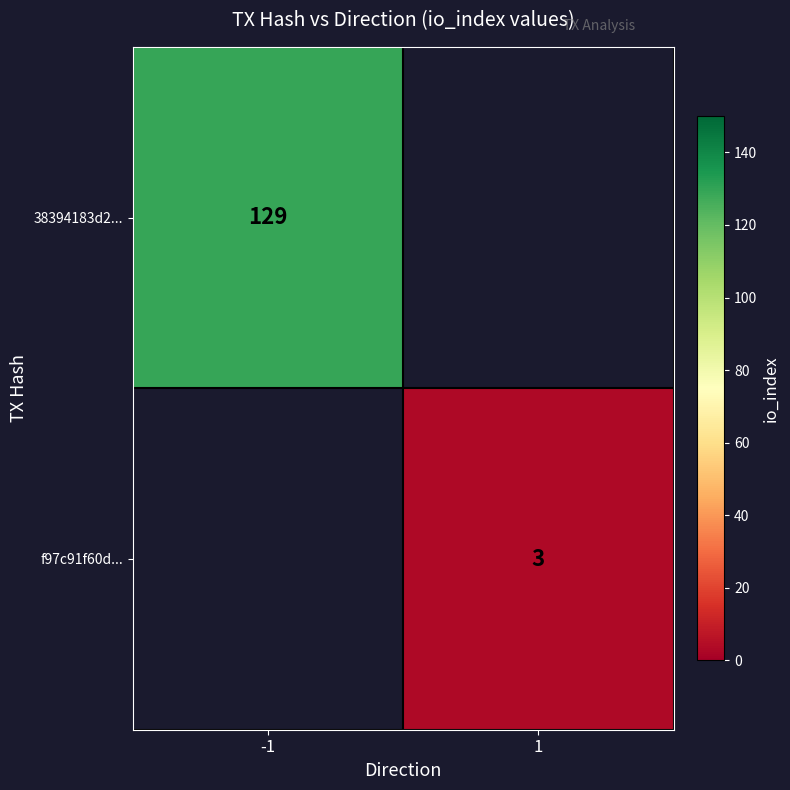

Is the value of f97c91f60d... at 1 greater than the value of 38394183d2... at -1?

No